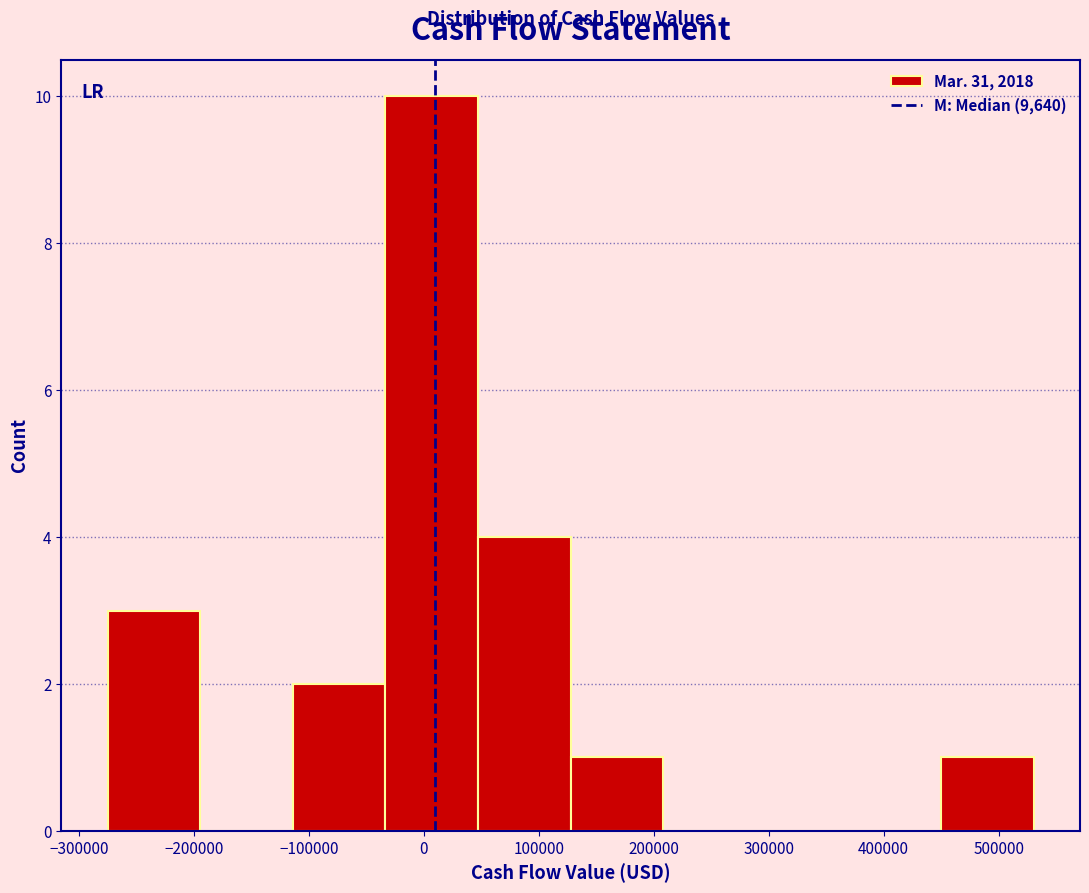

Reading left to right, list every bar in this chart as the range it spans on the x-axis followed by its height. Neither the bar edges nor the heights are printed on the chart, so give them approximately, as read against the axes.

-270000 to -190000: 3
-190000 to -110000: 0
-110000 to -30000: 2
-30000 to 50000: 10
50000 to 130000: 4
130000 to 210000: 1
210000 to 290000: 0
290000 to 370000: 0
370000 to 450000: 0
450000 to 530000: 1